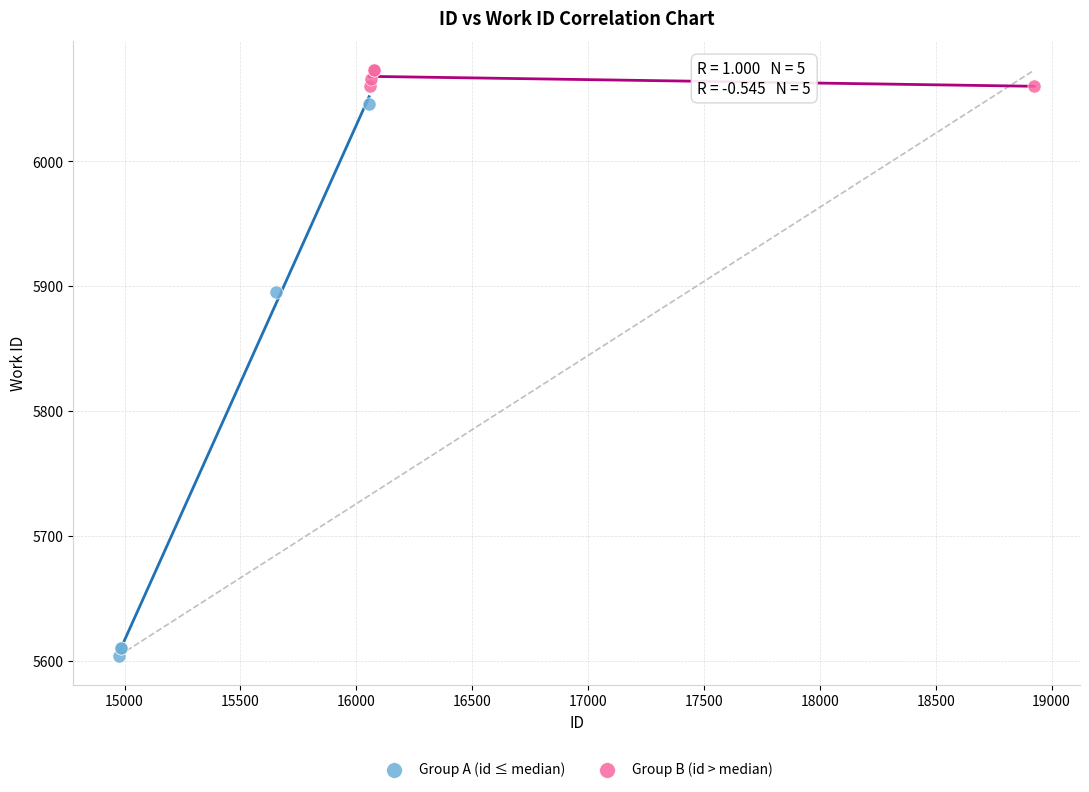

Which series has the largest Y range (max minus min)?

Group A (id ≤ median)